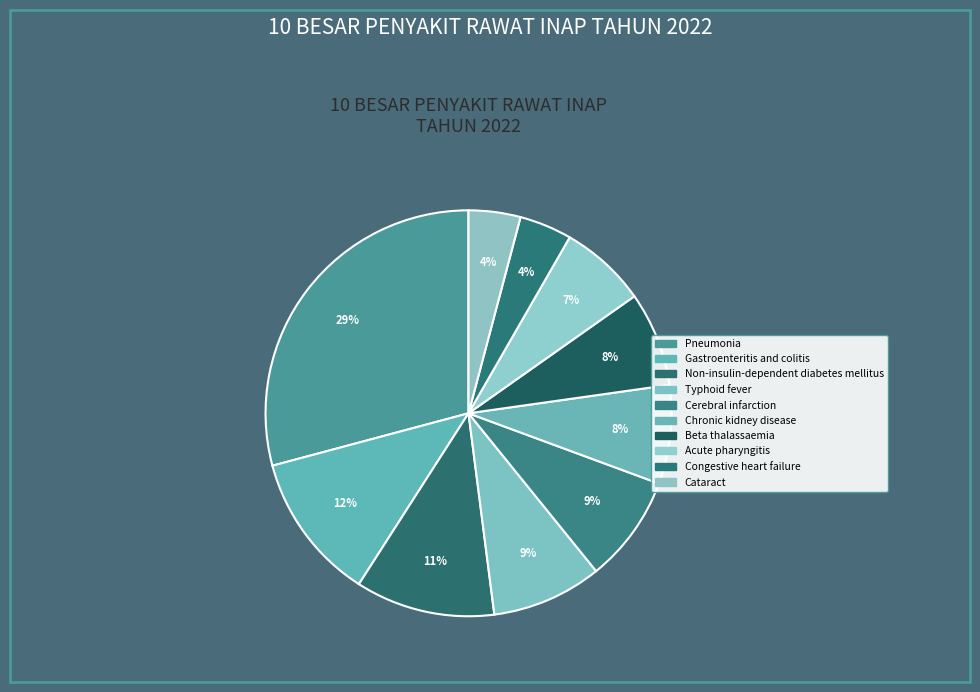

How many slices are in this pie chart?

10